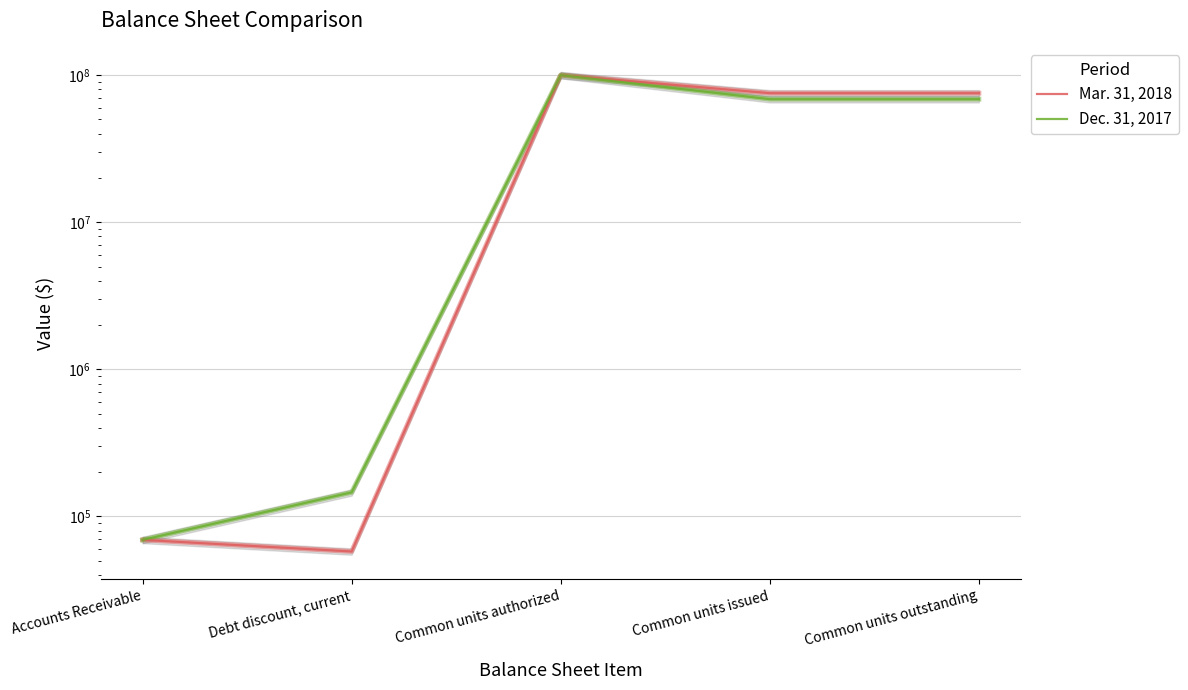

Reading left to right, transcribe all the data shown in this chart.

Mar. 31, 2018: Accounts Receivable=69358	Debt discount, current=57831	Common units authorized=100000000	Common units issued=75329312	Common units outstanding=75329312
Dec. 31, 2017: Accounts Receivable=69358	Debt discount, current=145856	Common units authorized=100000000	Common units issued=68604686	Common units outstanding=68604686